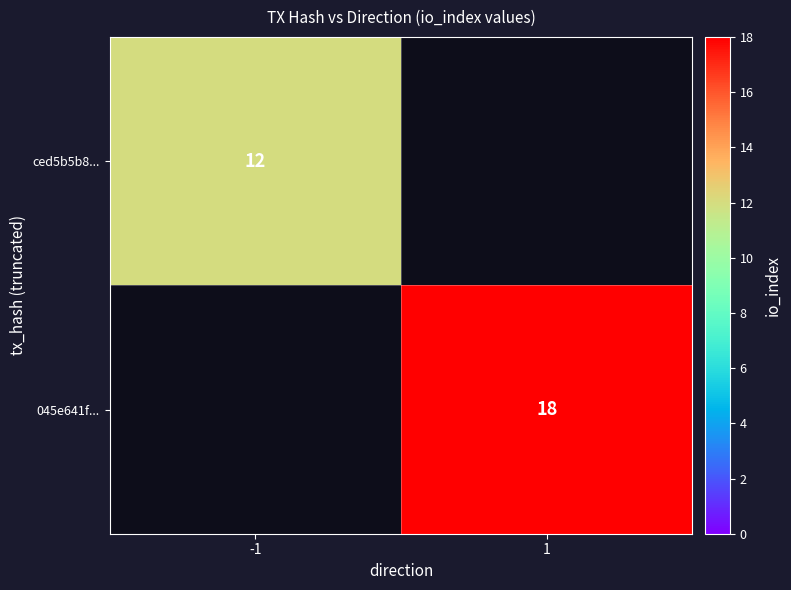

The 045e641f... series shows 10 at 1. True or false?

False